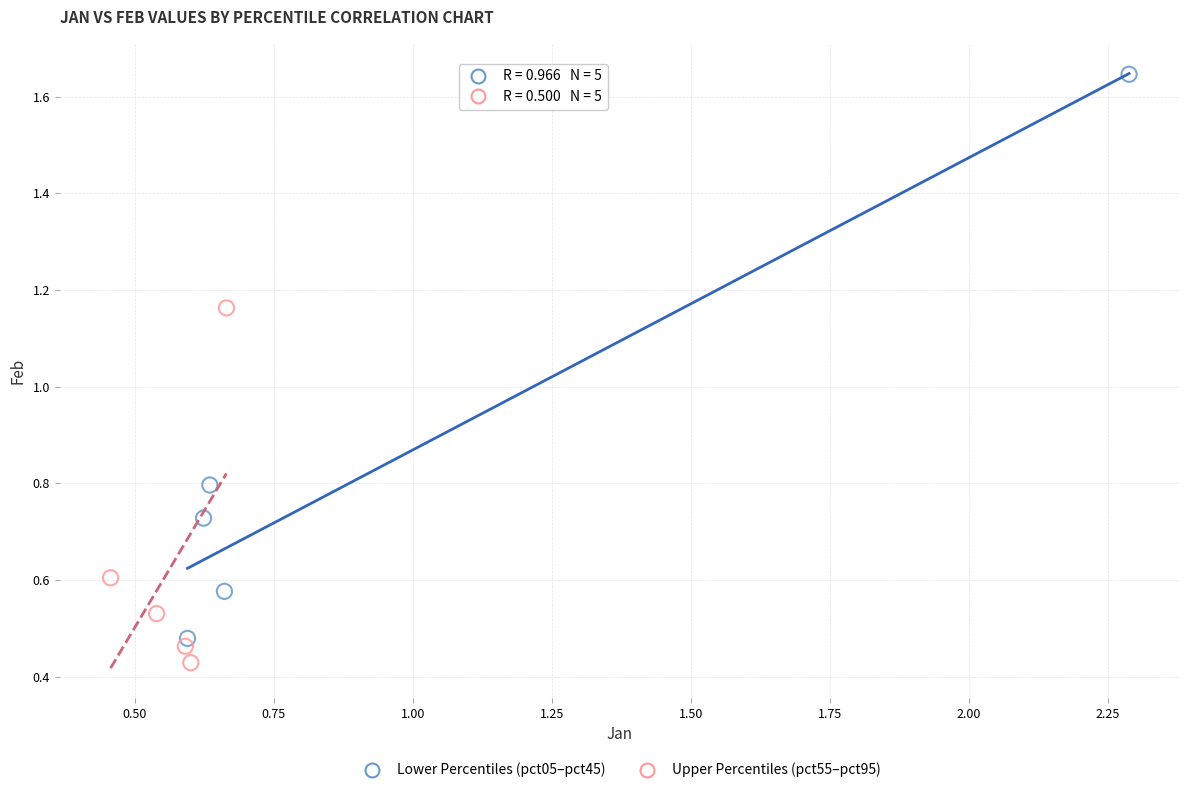

Which series contains the highest Y value?

Lower Percentiles (pct05–pct45)